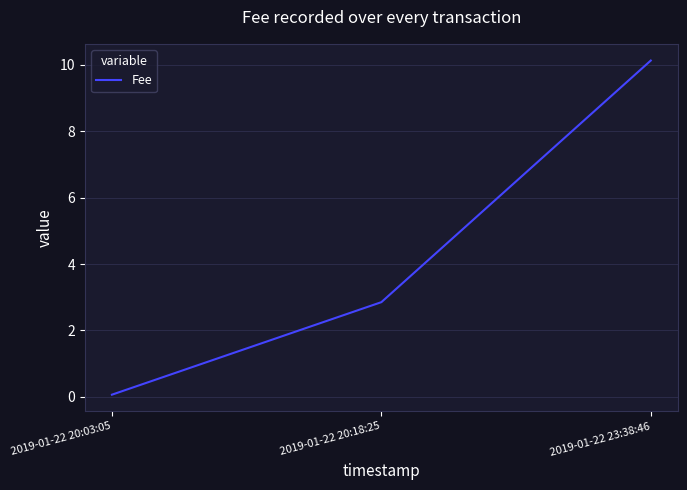

At which category does the chart reach its peak across all series?

2019-01-22 23:38:46